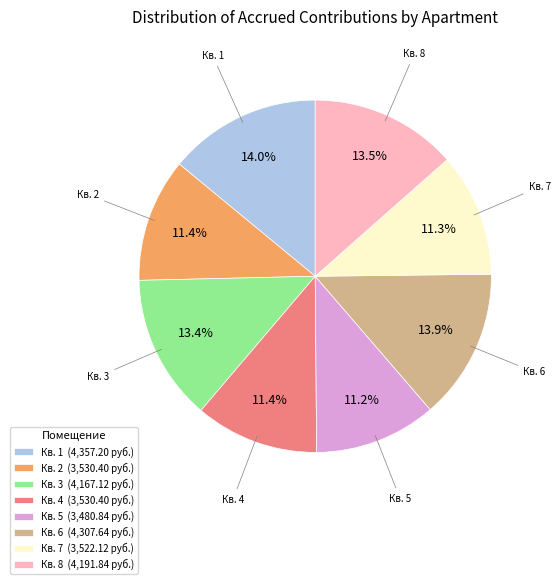

How many slices are in this pie chart?

8